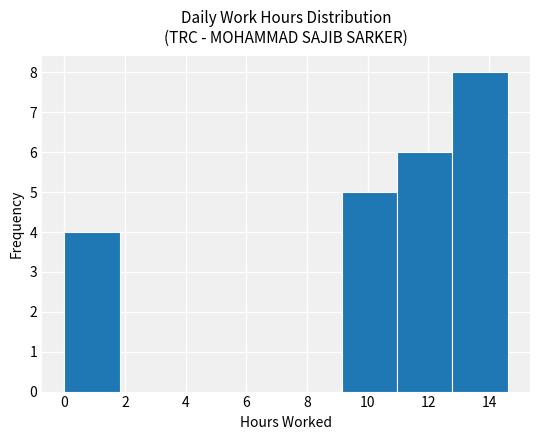

Reading left to right, transcribe this chart: for each bar, give the range it covers on the x-axis and its height. Neither the bar edges nor the heights are printed on the chart, so give them approximately, as read against the axes.

0.0 to 1.8: 4
1.8 to 3.6: 0
3.6 to 5.4: 0
5.4 to 7.4: 0
7.4 to 9.2: 0
9.2 to 11.0: 5
11.0 to 12.8: 6
12.8 to 14.6: 8